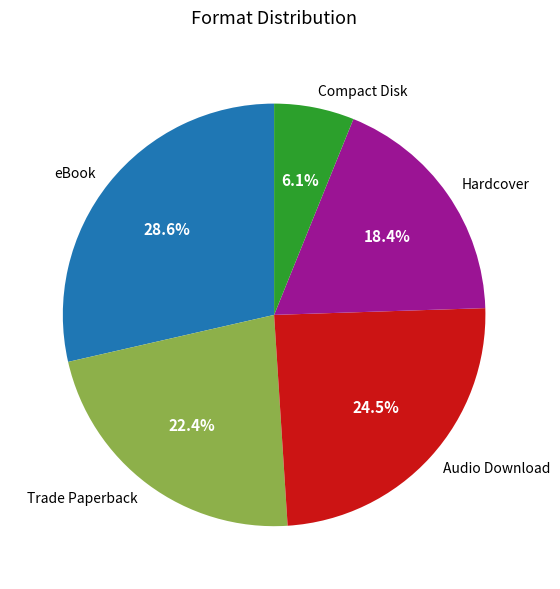

The Audio Download slice represents 35% of the pie. True or false?

False